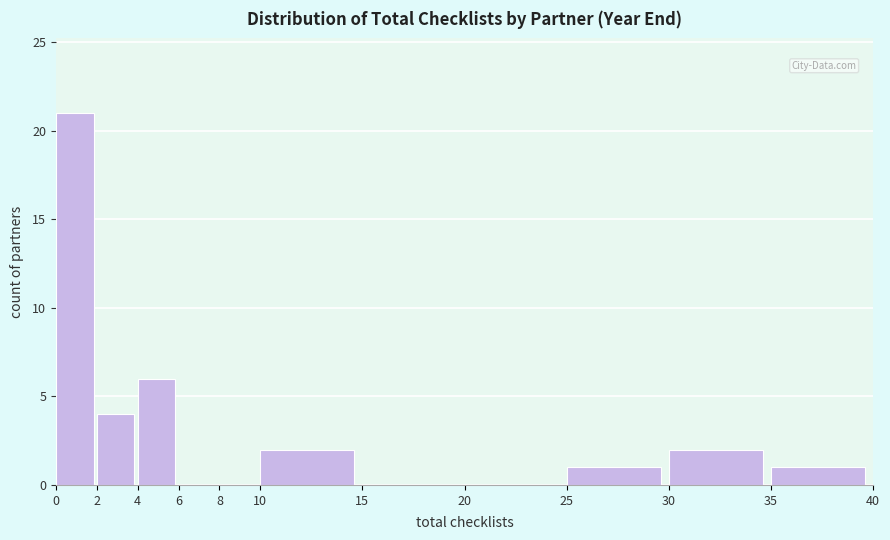

Which range on the x-axis has the tallest bar?

0 to 2